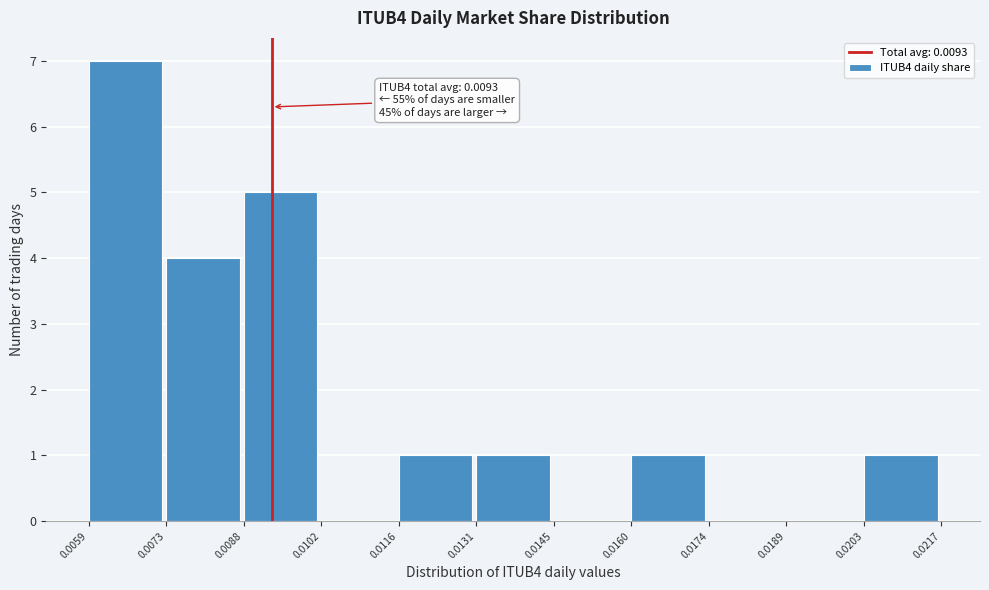

Which range on the x-axis has the tallest bar?

0.0059 to 0.0073